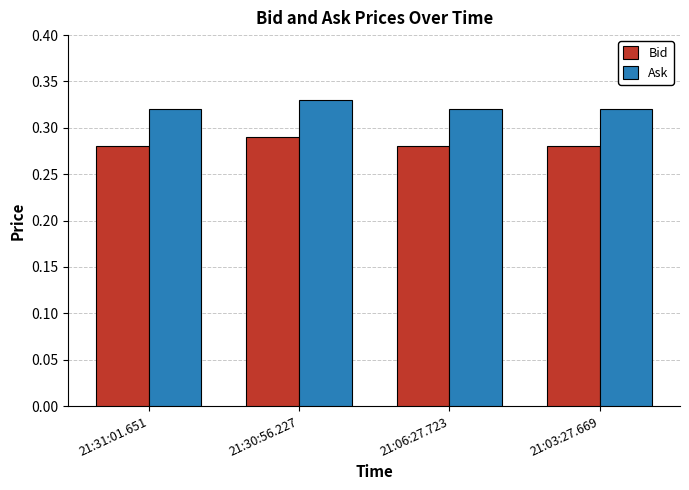

List the series in order of their peak value, highest first.

Ask, Bid